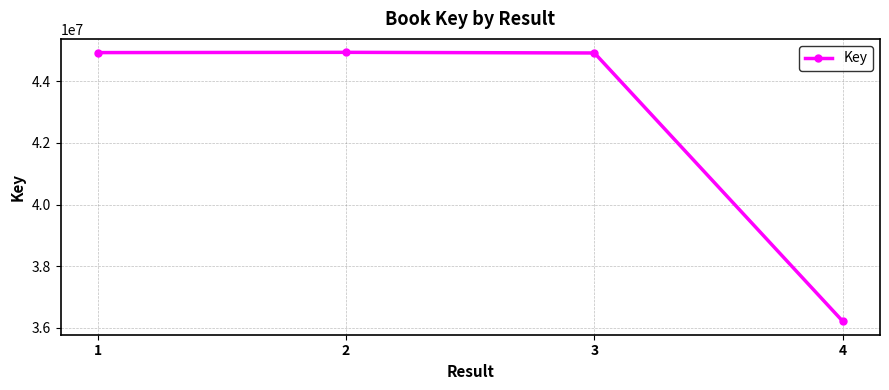

How many data points are less than 44931149?

2